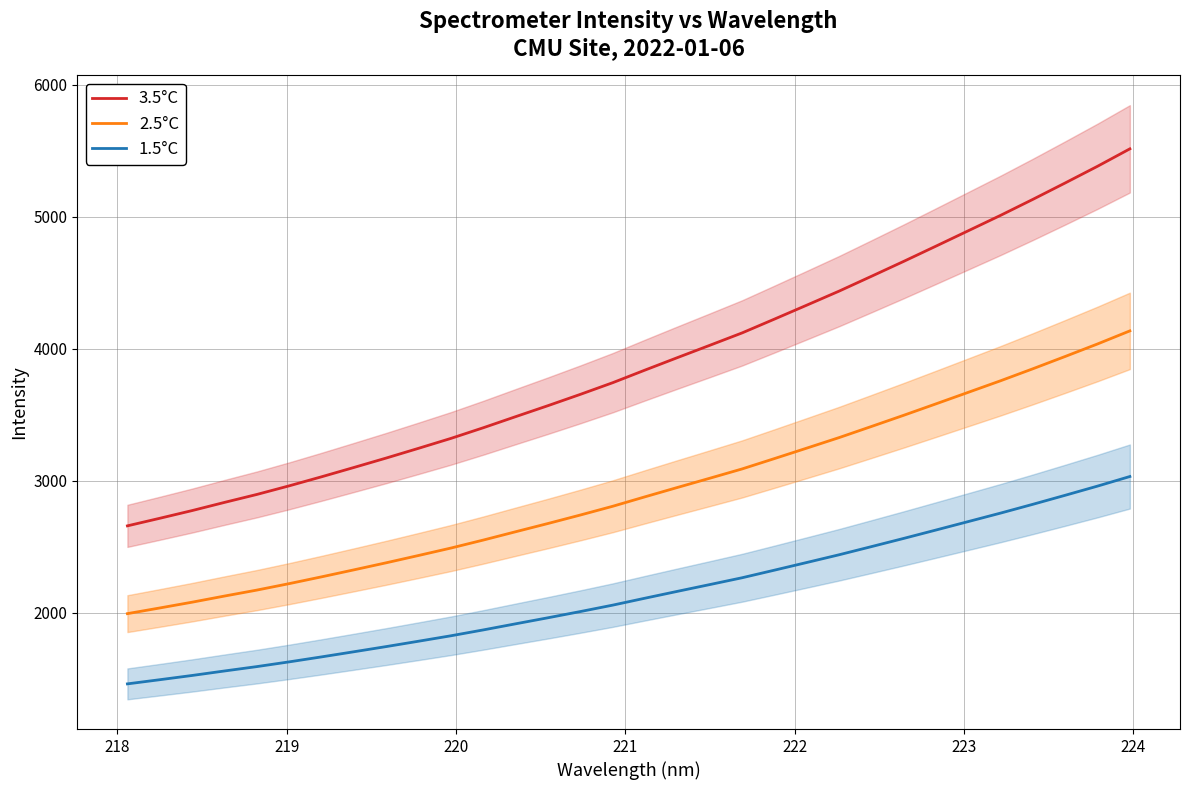

True or false: 2.5°C and 1.5°C intersect in this chart.

False